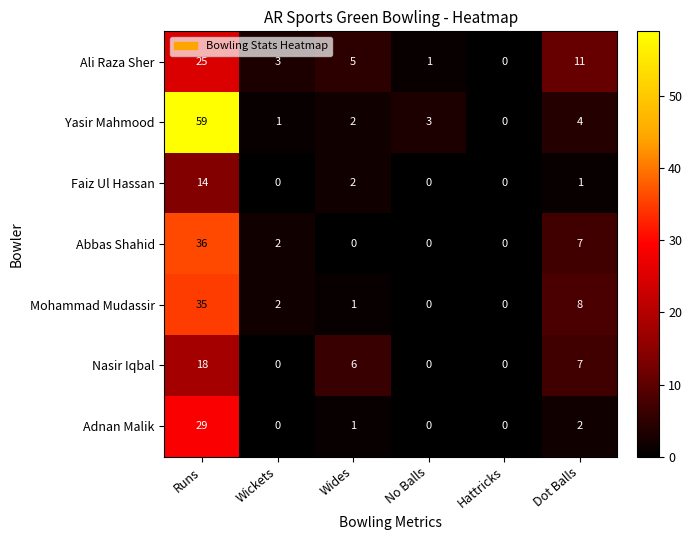

The Abbas Shahid series shows -24 at Wides. True or false?

False